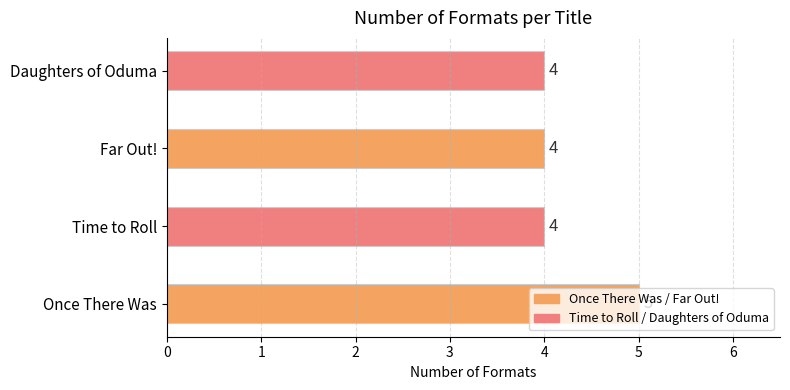

Which category has the highest value across all series?

Once There Was